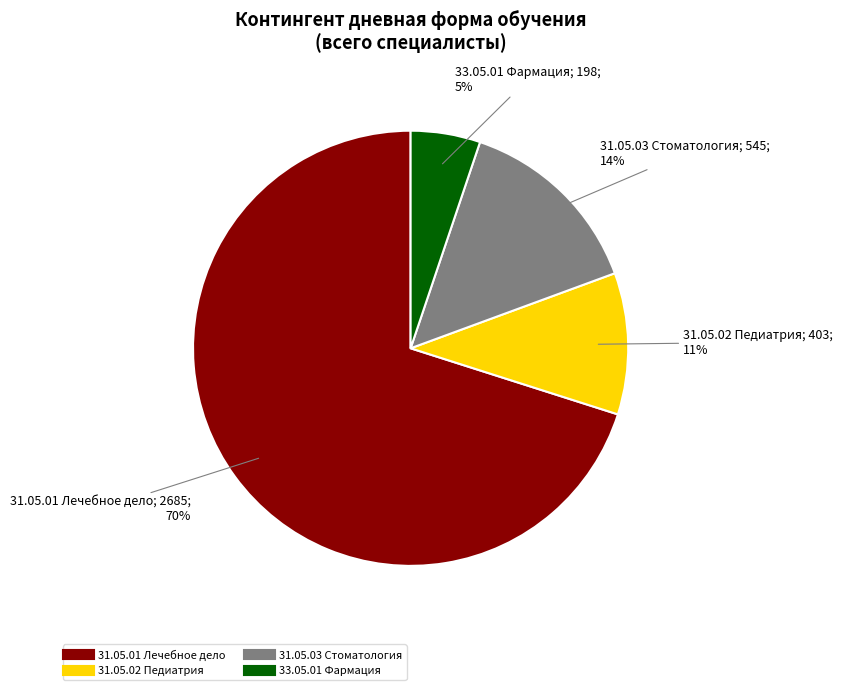

To the nearest percent, what percentage of the pie is 31.05.01 Лечебное дело?

70%